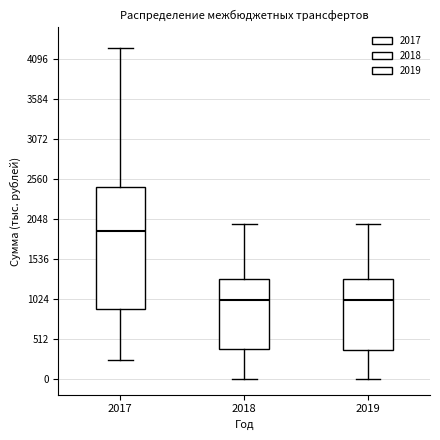

Where does the median line of the box at x = 2019 sit on the y-axis? The values are not printed on the chart, so give them approximately, as read against the axis.

1000